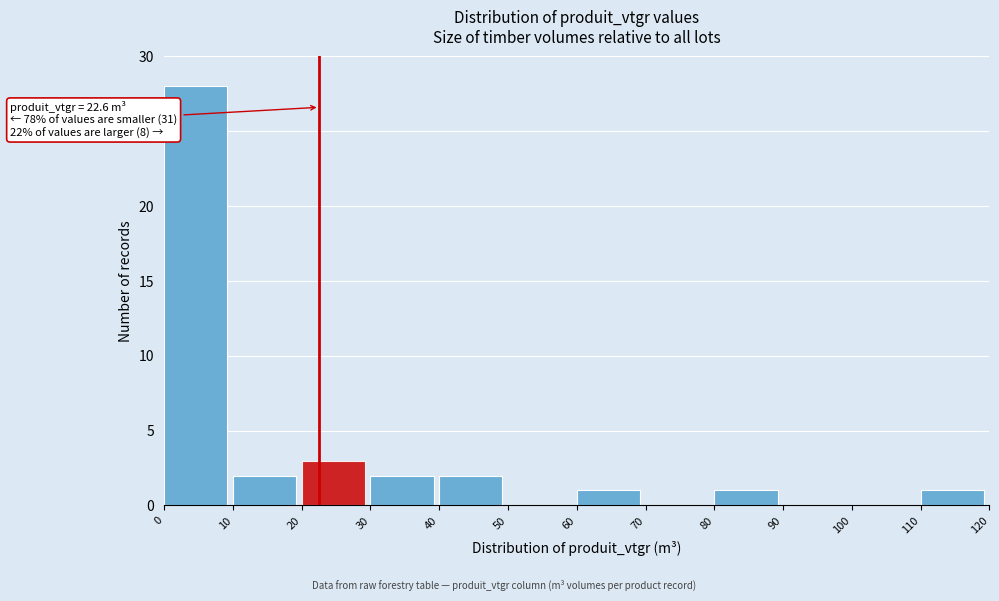

Over which range of the x-axis is the bar tallest?

0 to 10